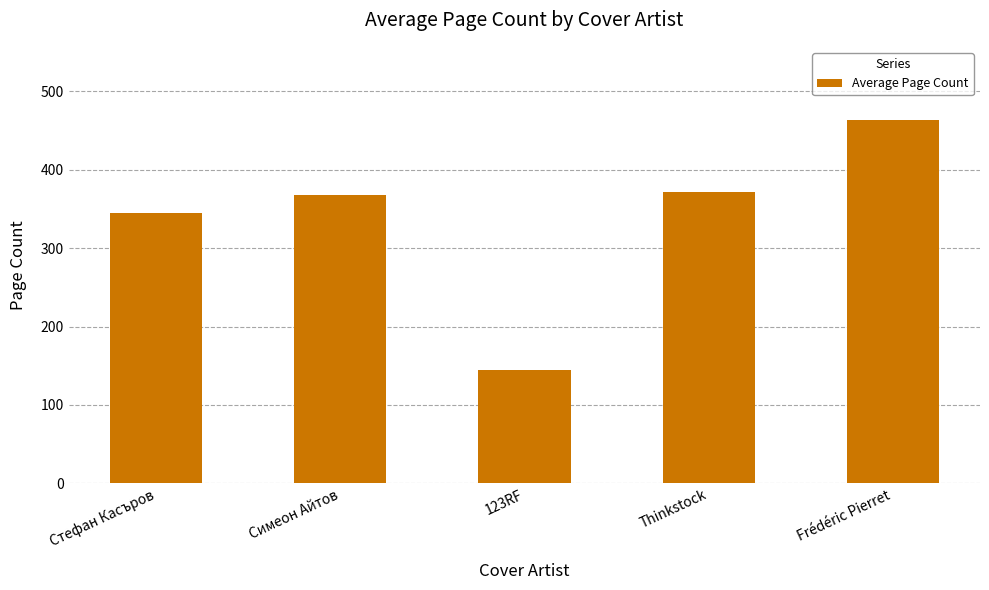

How many values are below 368?

2